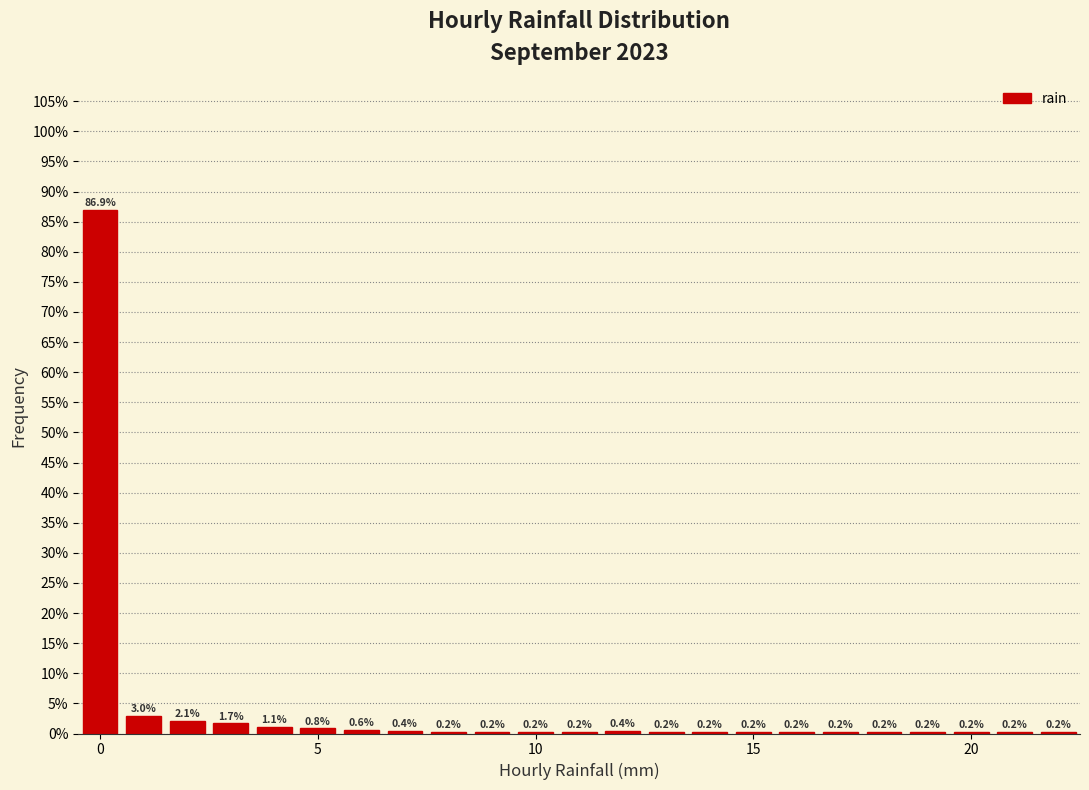

Read against the x-axis, roughly where is the centre of the tallest bar?

0.0